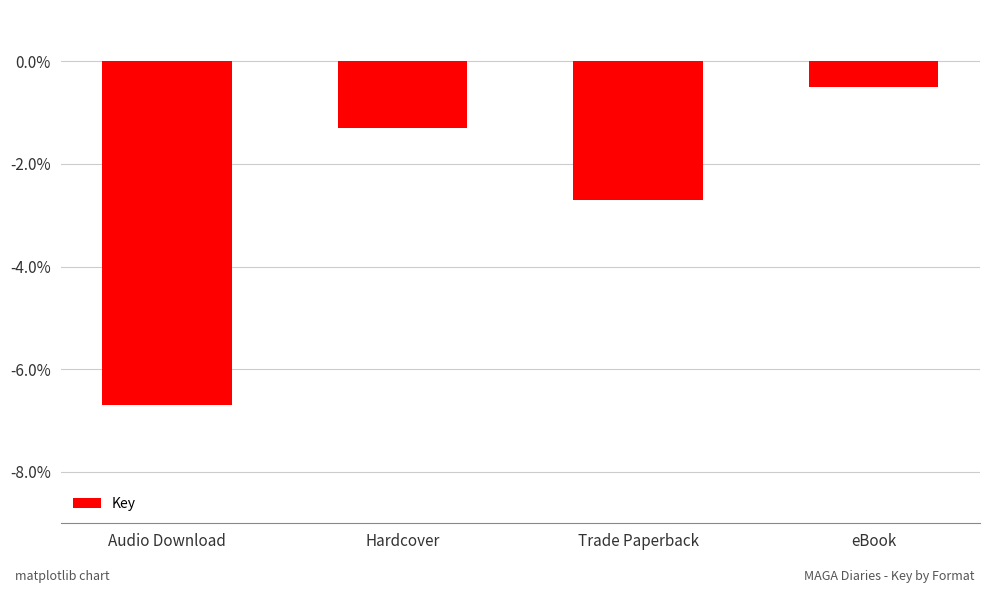

At which category does the chart reach its minimum across all series?

Audio Download